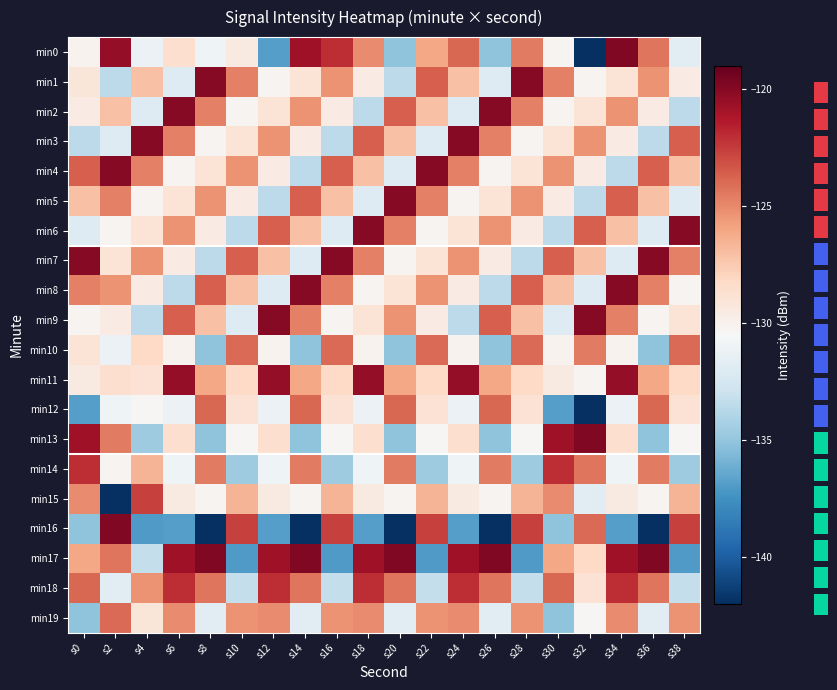

What is the approximate value of min13 at s16?

-130.4